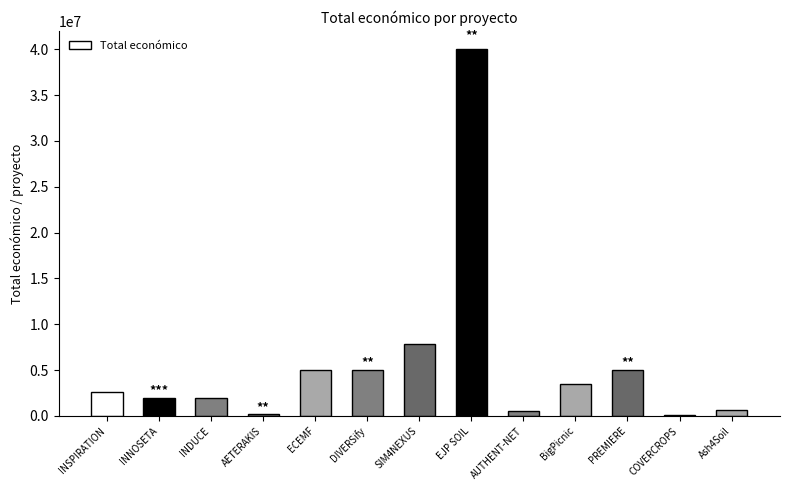

What is the change in value from INDUCE to ECEMF?

+3002372